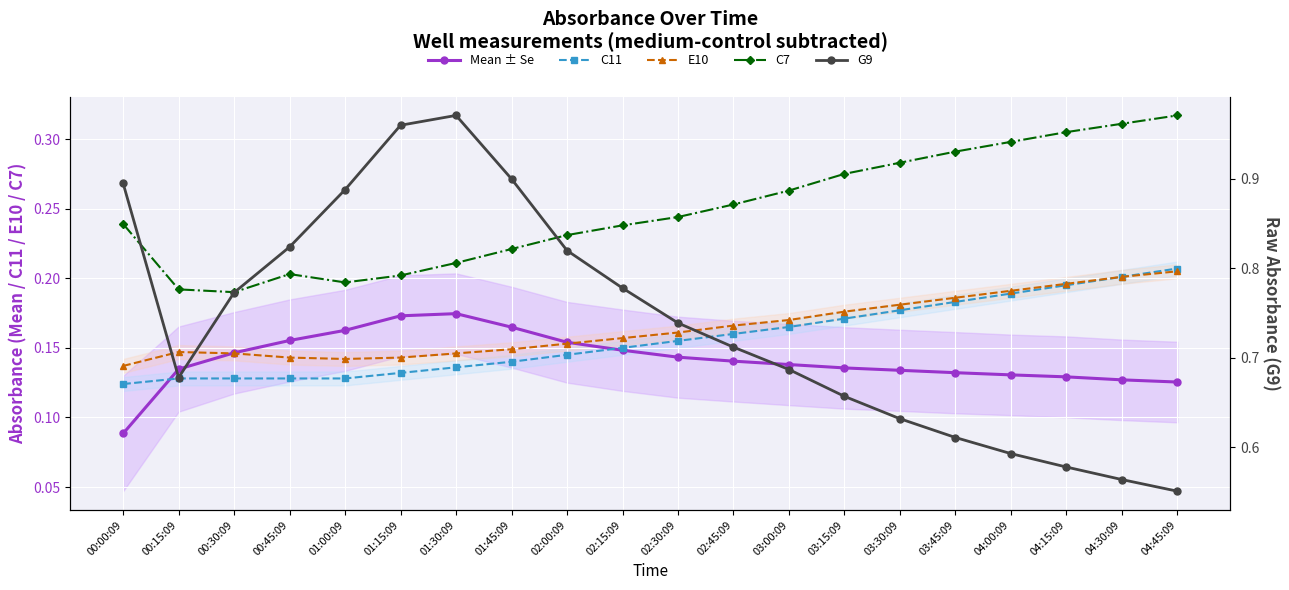

What is the difference between the second highest and minimum values in the C7 series?

0.1